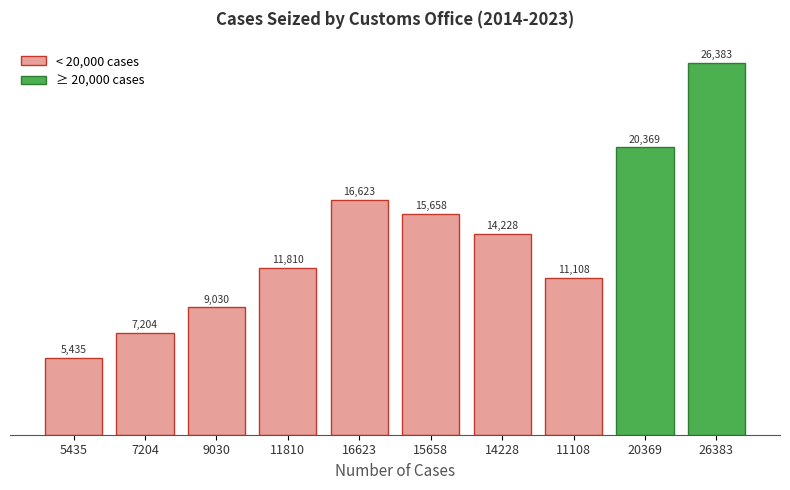

Reading right to left, transcribe all the data shown in this chart.

26383=26383	20369=20369	11108=11108	14228=14228	15658=15658	16623=16623	11810=11810	9030=9030	7204=7204	5435=5435